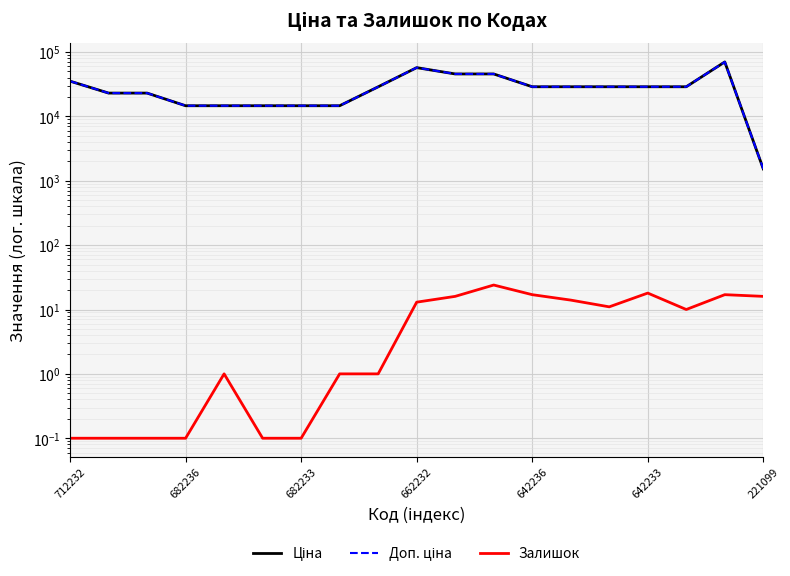

Which category has the highest value in the Ціна series?

17